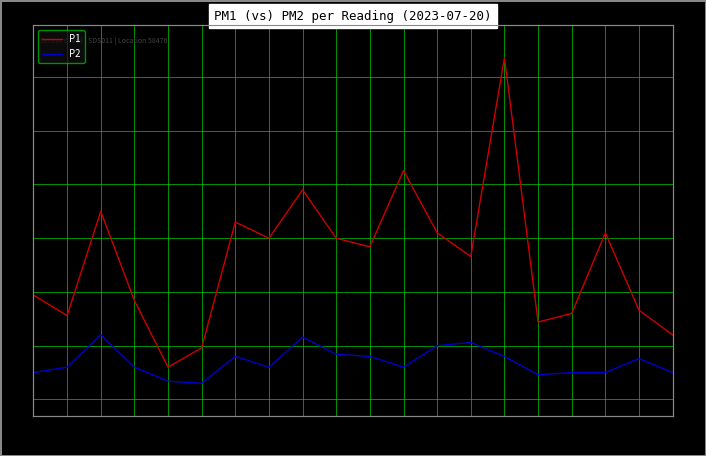

What is the difference between the P2 values at 05:30 and 08:30?

0.1